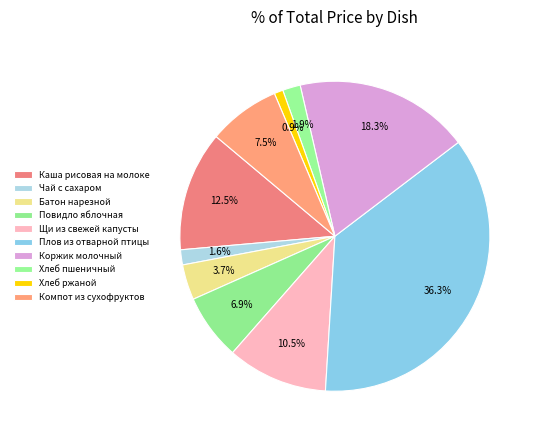

Count the number of slices in the pie.

10